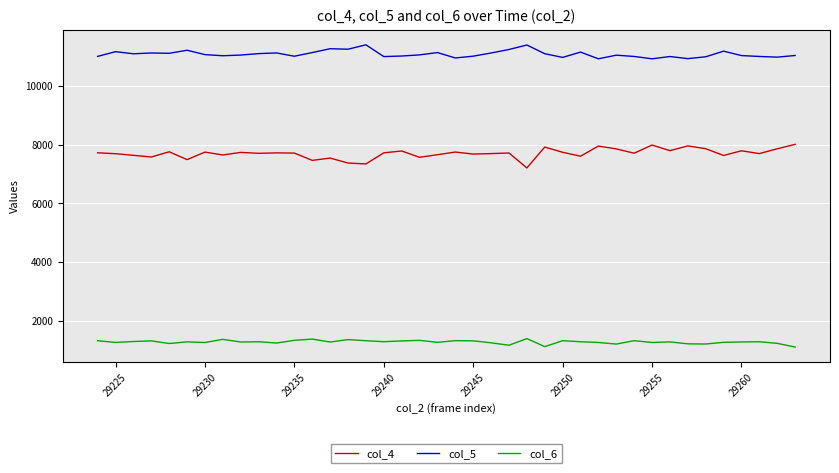

True or false: col_4 and col_5 intersect in this chart.

False